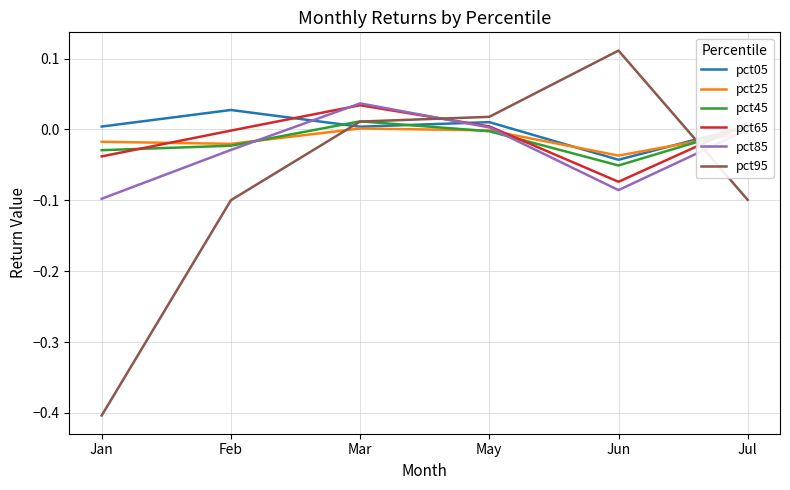

How many positive values does the pct45 series have?

2